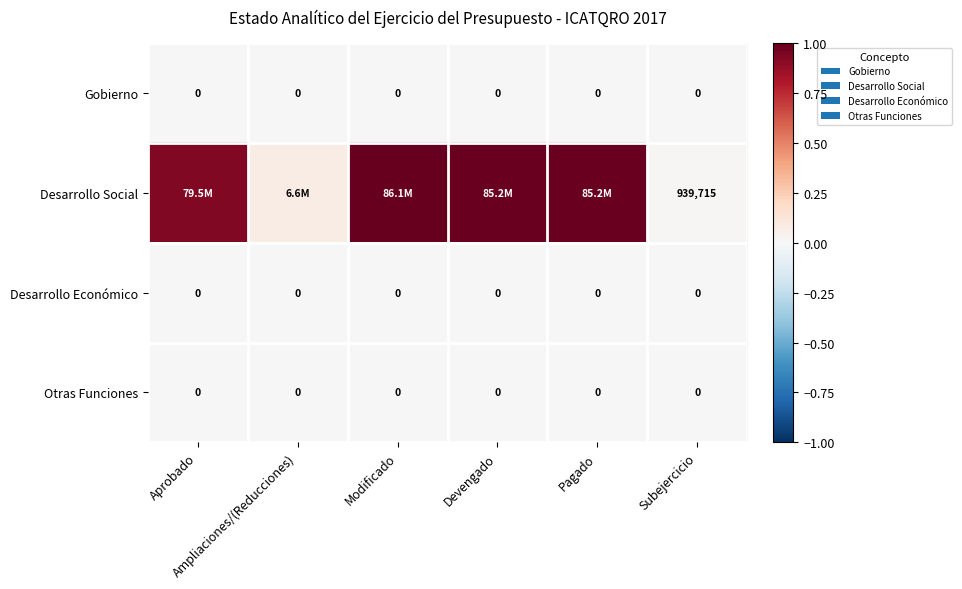

Which category has the lowest value in the Desarrollo Social series?

Subejercicio